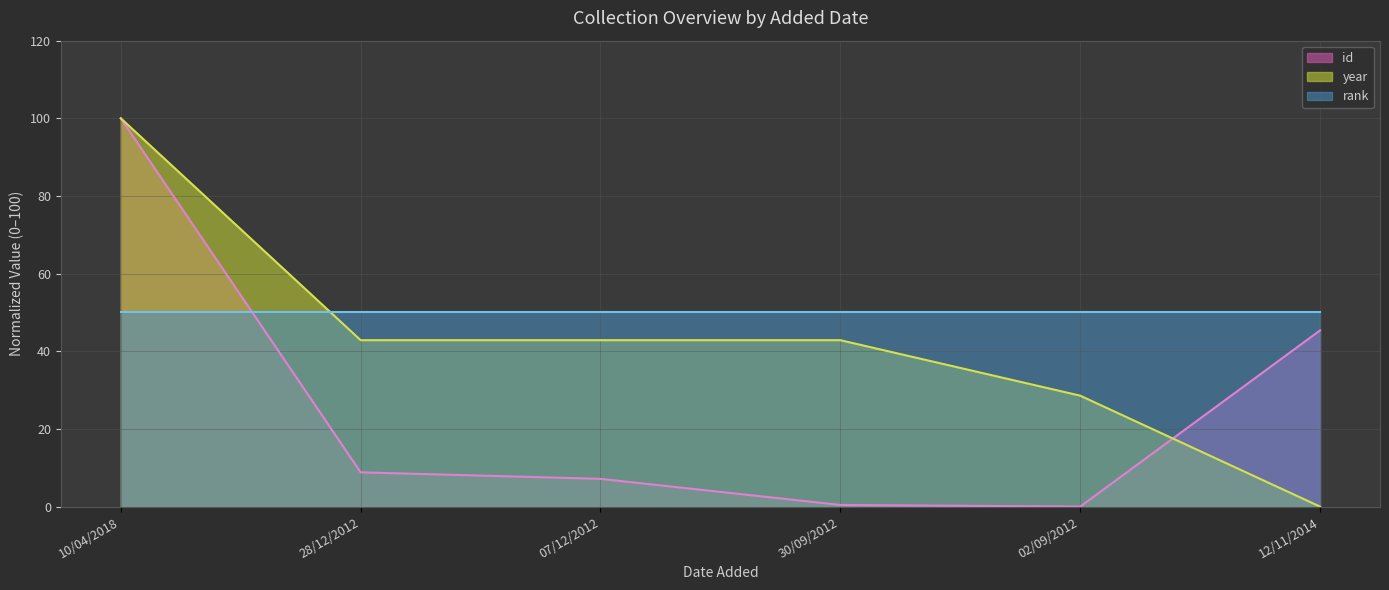

What are all the series names shown in the legend?

id, year, rank